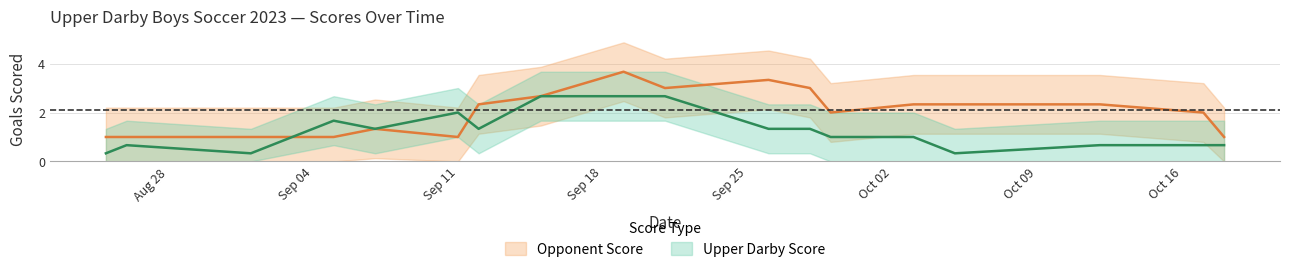

Which series has the widest spread of values?

Opponent Score